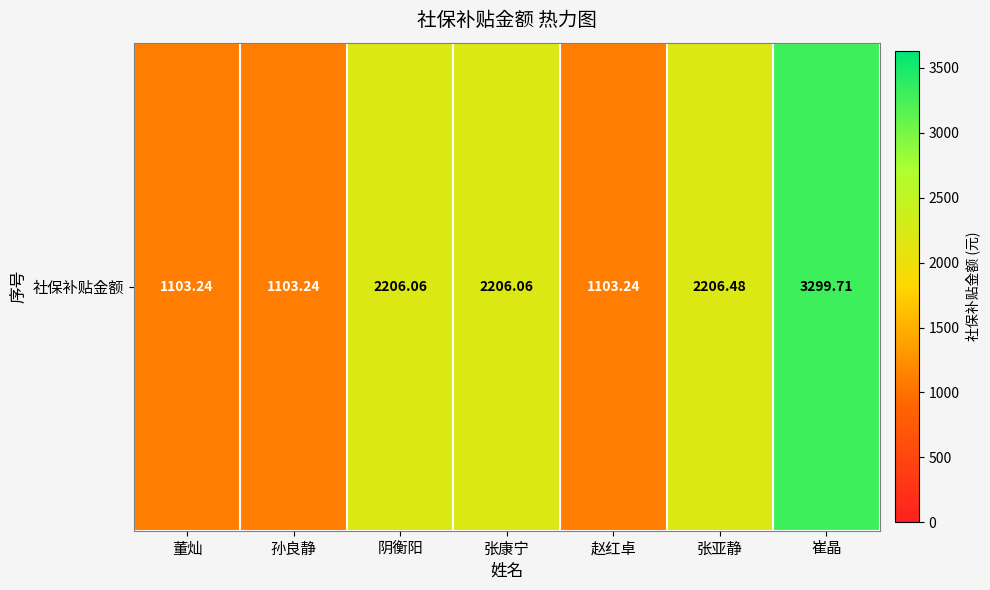

Reading left to right, list all the values displayed in this chart.

1103.2	1103.2	2206.1	2206.1	1103.2	2206.5	3299.7